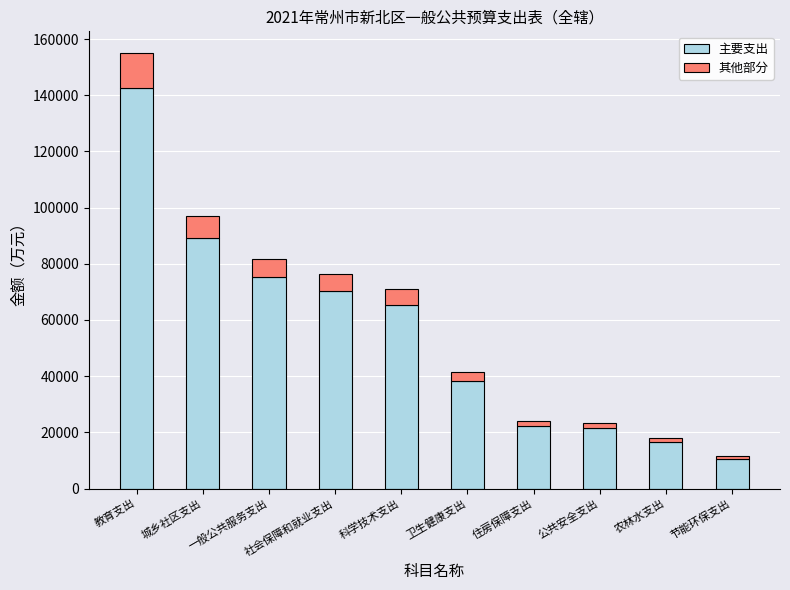

What is the total value across all series at 教育支出?

155030.0